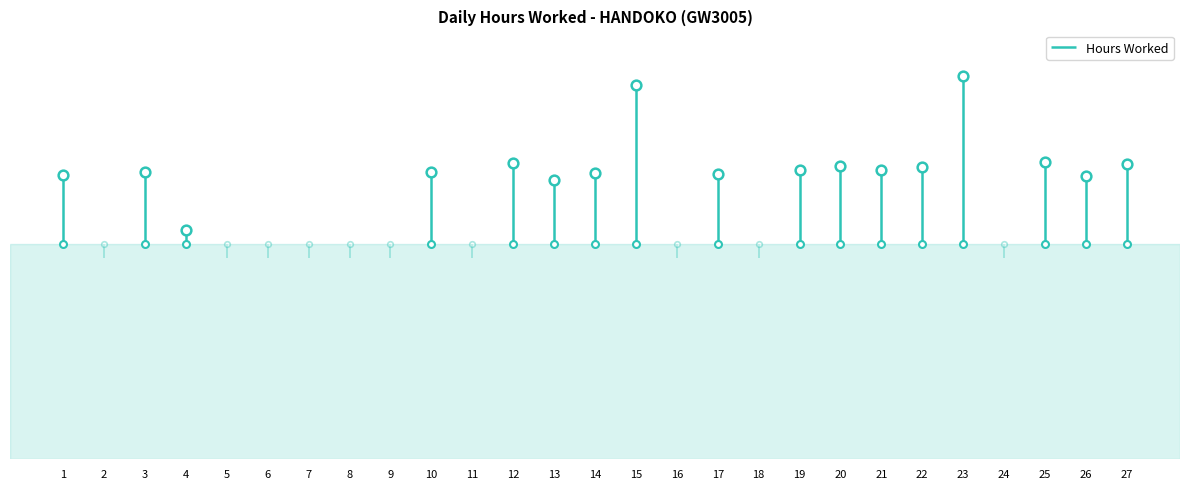

True or false: the data shows 11.1 at 12.

True